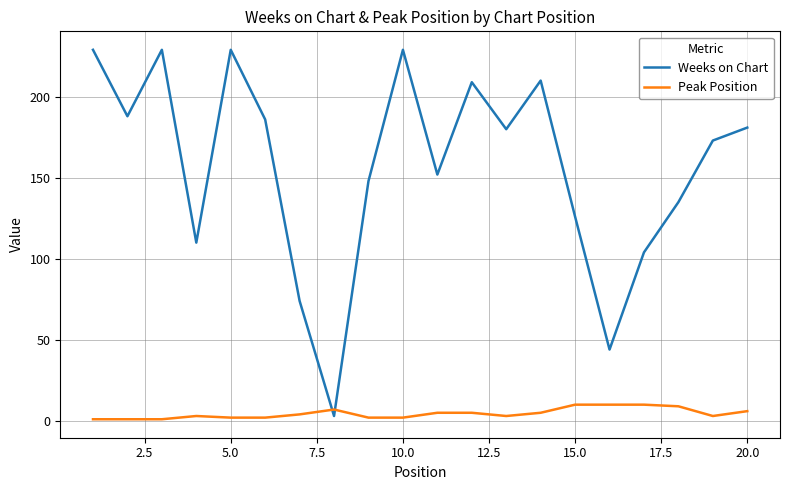

Which series has the largest total across all categories?

Weeks on Chart